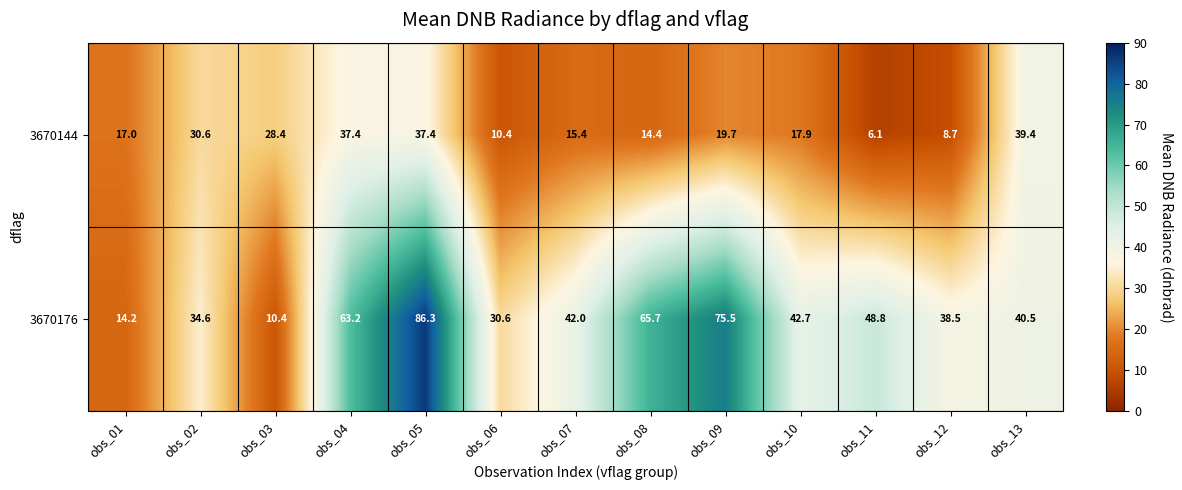

What is the greatest value displayed?

86.3